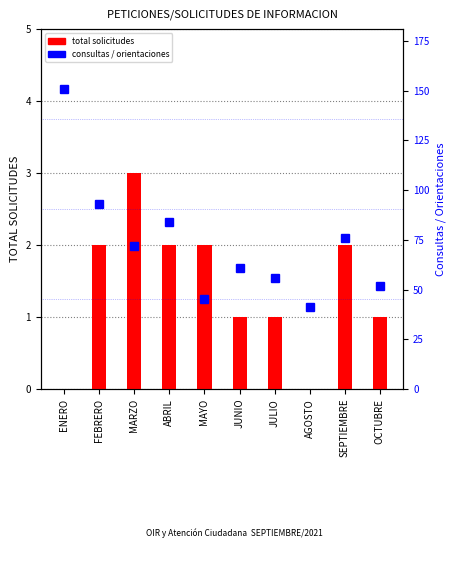

How many data points in total solicitudes are less than 2?

5